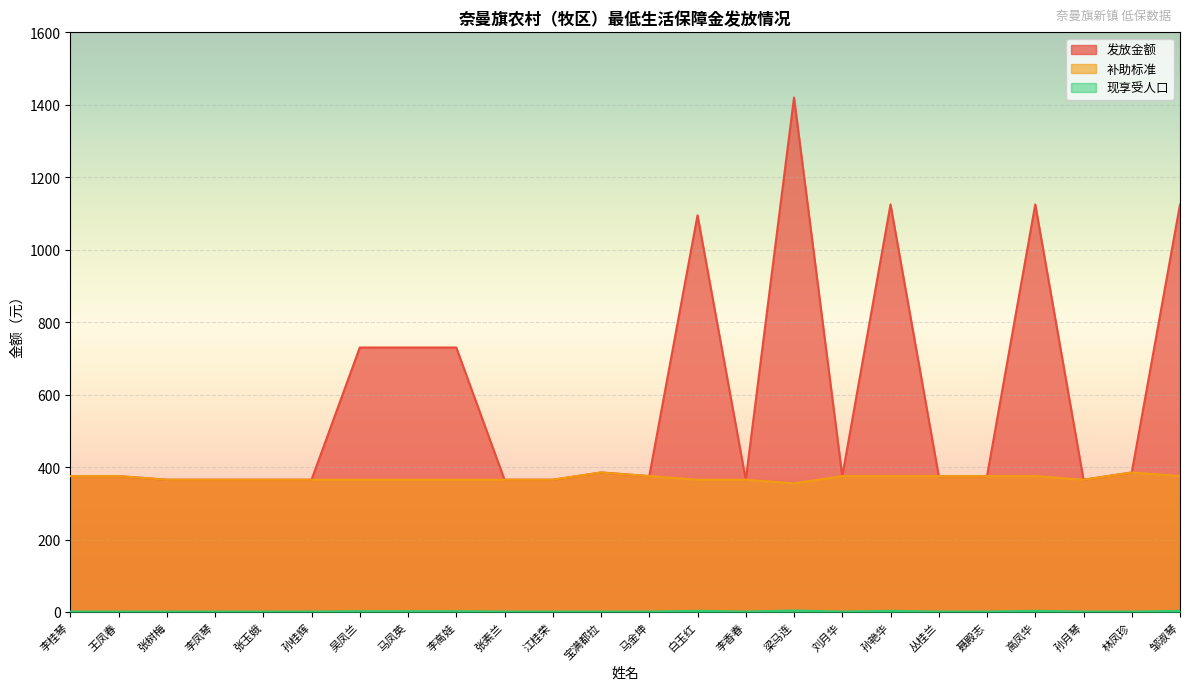

Reading left to right, list all the values displayed in this chart.

发放金额: 李桂琴=375	王凤春=375	张树梅=365	李凤琴=365	张玉娥=365	孙桂辉=365	吴凤兰=730	马凤英=730	李高娃=730	张素兰=365	江桂荣=365	宝满都拉=385	马金坤=375	白玉红=1095	李香春=365	梁马连=1420	刘月华=375	孙艳华=1125	丛桂兰=375	聂殿志=375	高凤华=1125	孙月琴=365	林凤珍=385	邹淑琴=1125
补助标准: 李桂琴=375	王凤春=375	张树梅=365	李凤琴=365	张玉娥=365	孙桂辉=365	吴凤兰=365	马凤英=365	李高娃=365	张素兰=365	江桂荣=365	宝满都拉=385	马金坤=375	白玉红=365	李香春=365	梁马连=355	刘月华=375	孙艳华=375	丛桂兰=375	聂殿志=375	高凤华=375	孙月琴=365	林凤珍=385	邹淑琴=375
现享受人口: 李桂琴=1	王凤春=1	张树梅=1	李凤琴=1	张玉娥=1	孙桂辉=1	吴凤兰=2	马凤英=2	李高娃=2	张素兰=1	江桂荣=1	宝满都拉=1	马金坤=1	白玉红=3	李香春=1	梁马连=4	刘月华=1	孙艳华=3	丛桂兰=1	聂殿志=1	高凤华=3	孙月琴=1	林凤珍=1	邹淑琴=3